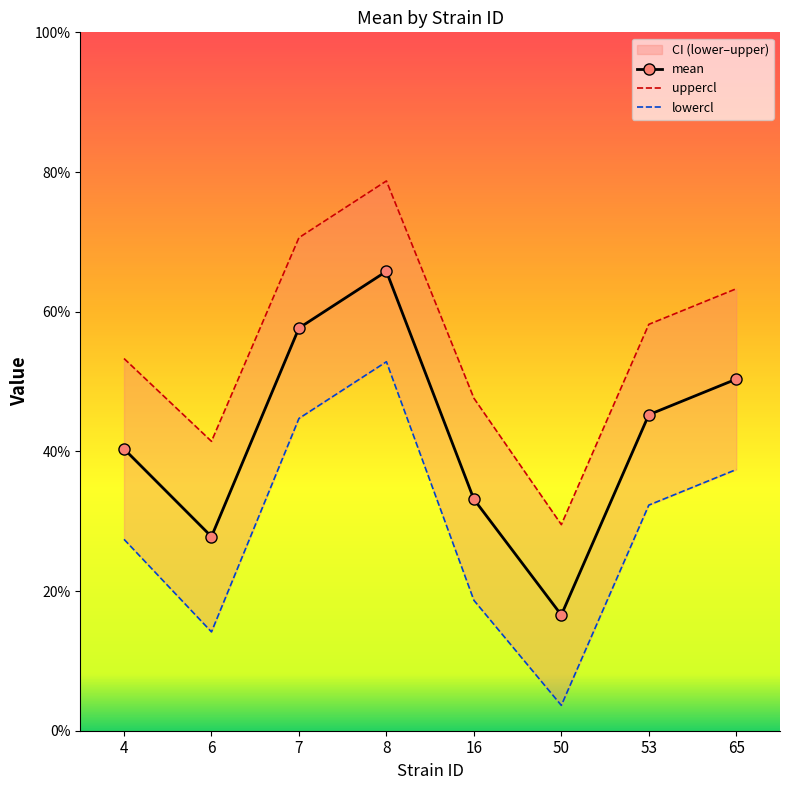

How many series are shown in this chart?

3